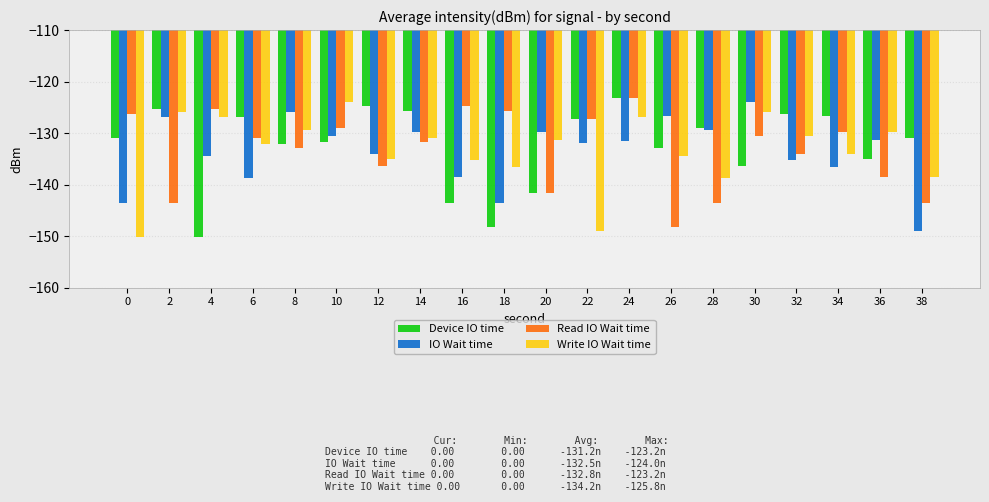

What is the minimum value for IO Wait time?

-149.1